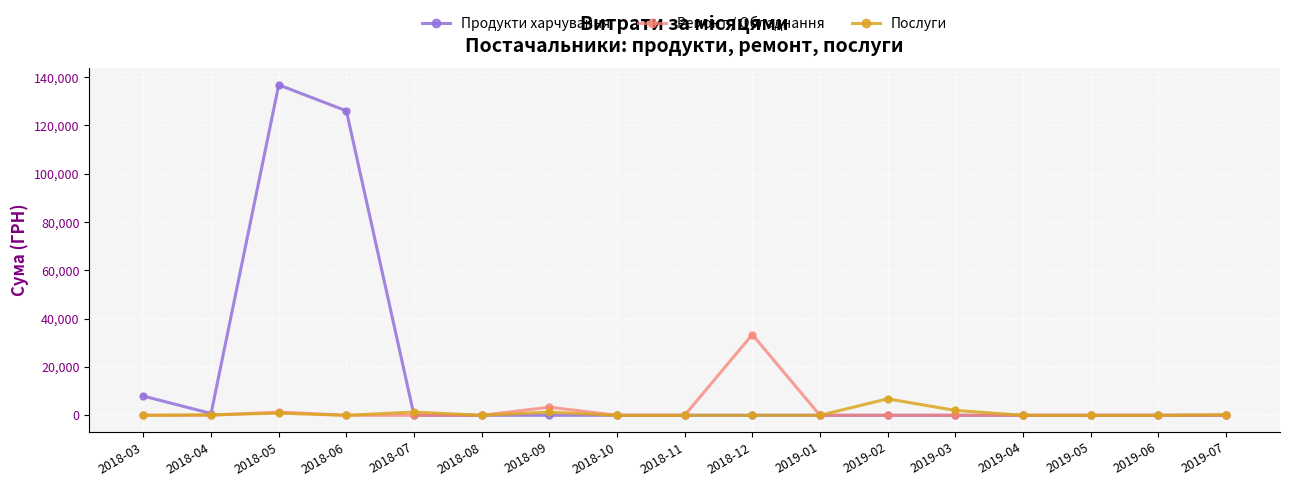

How many data points in Продукти харчування are above 0?

4